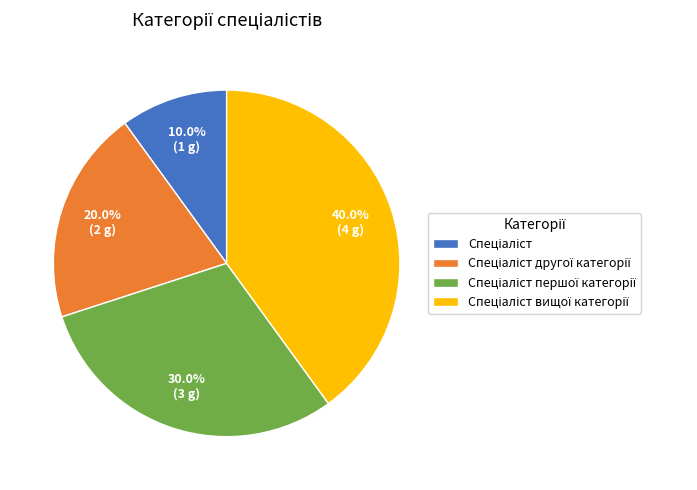

Is there a majority slice in this chart?

No